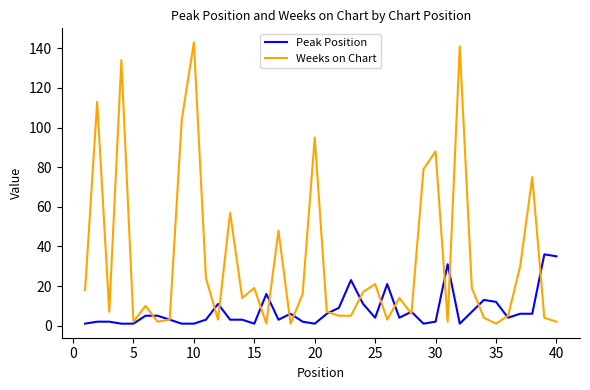

Rank the series by their maximum value, from highest to lowest.

Weeks on Chart, Peak Position